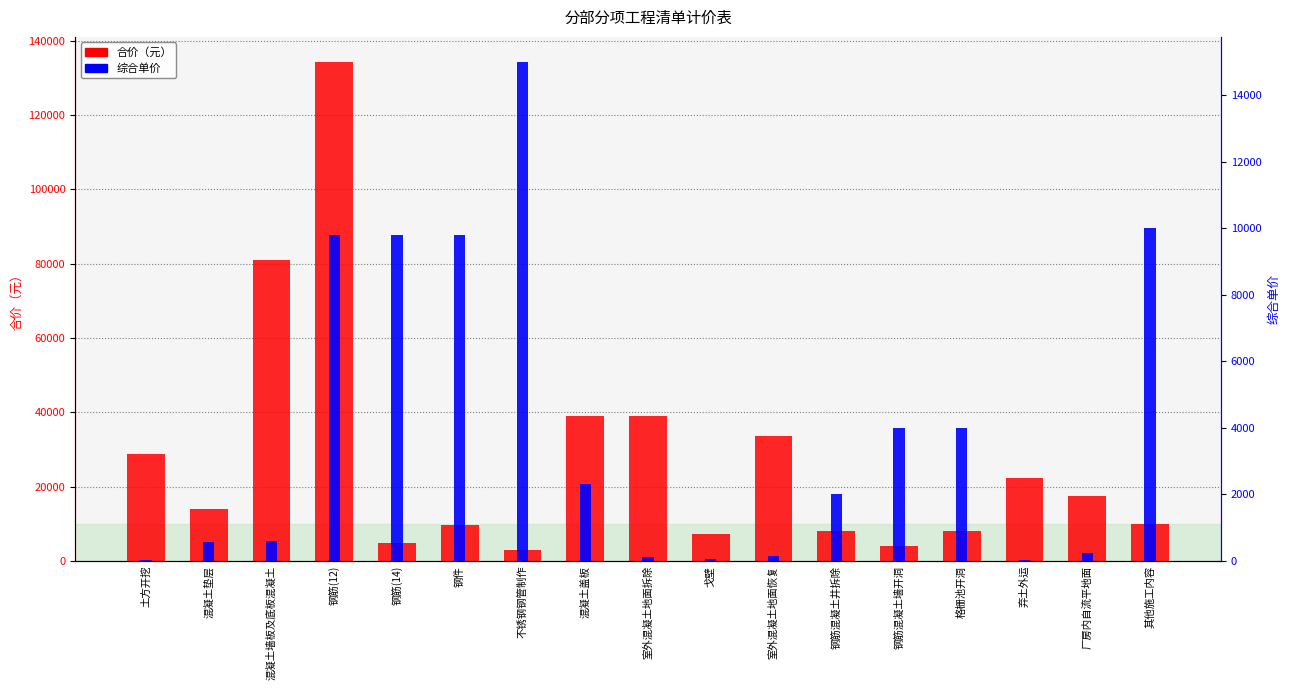

The value of 合价（元） at 室外混凝土地面恢复 is 33600. True or false?

True